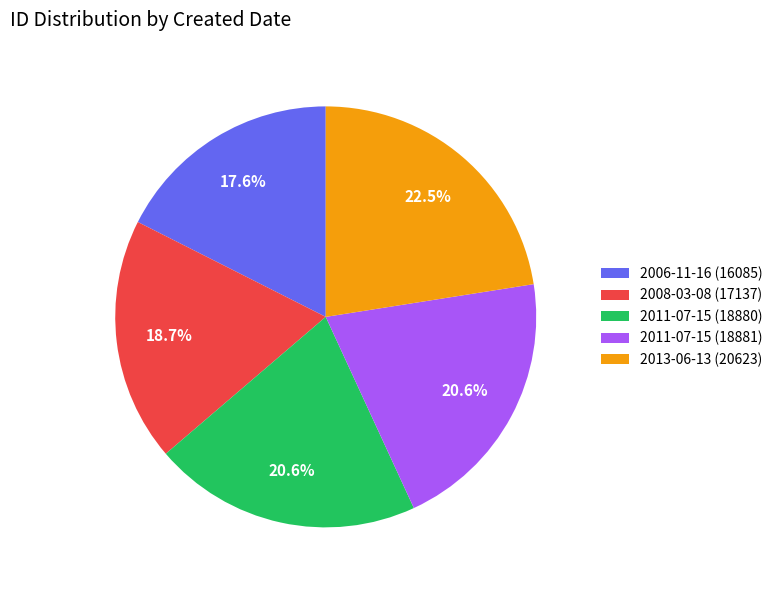

To the nearest percent, what is the difference between the largest and smallest slice percentages?

5%